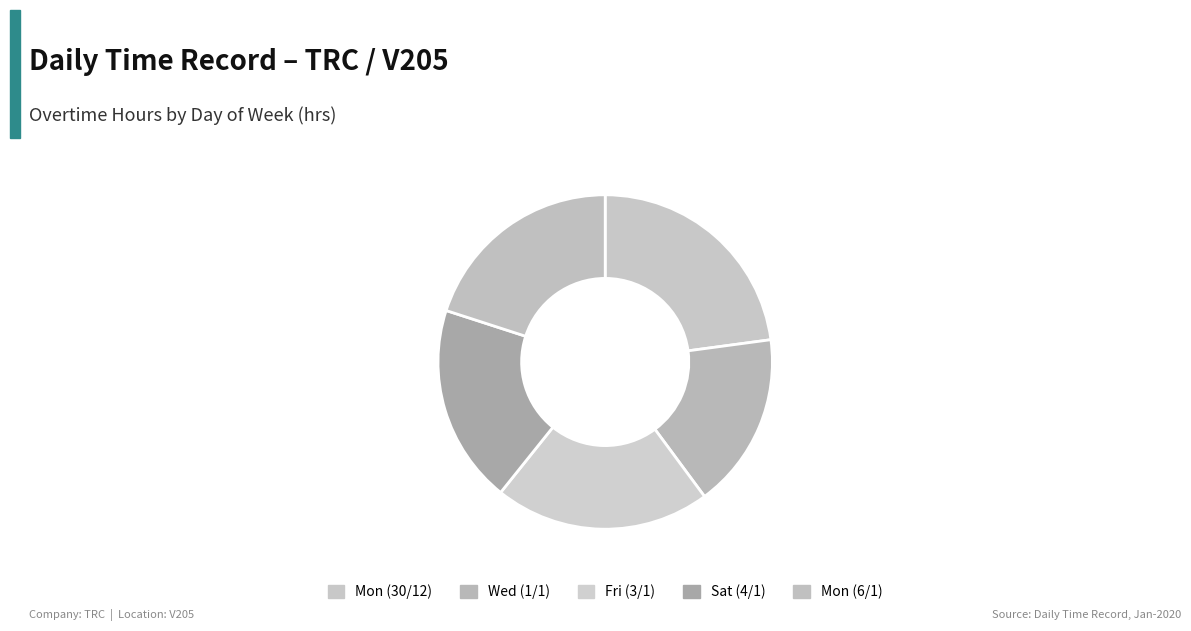

How many segments does this pie chart have?

5